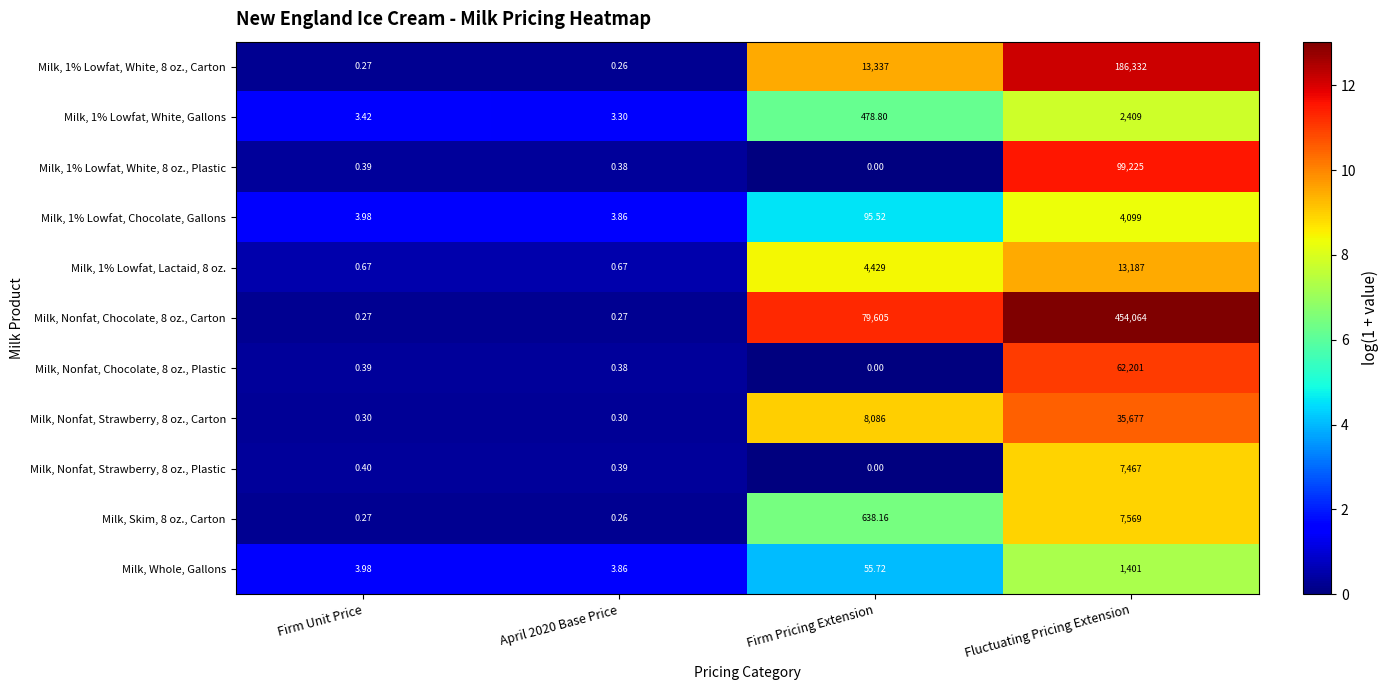

At how many categories does at least one series exceed 4?

2